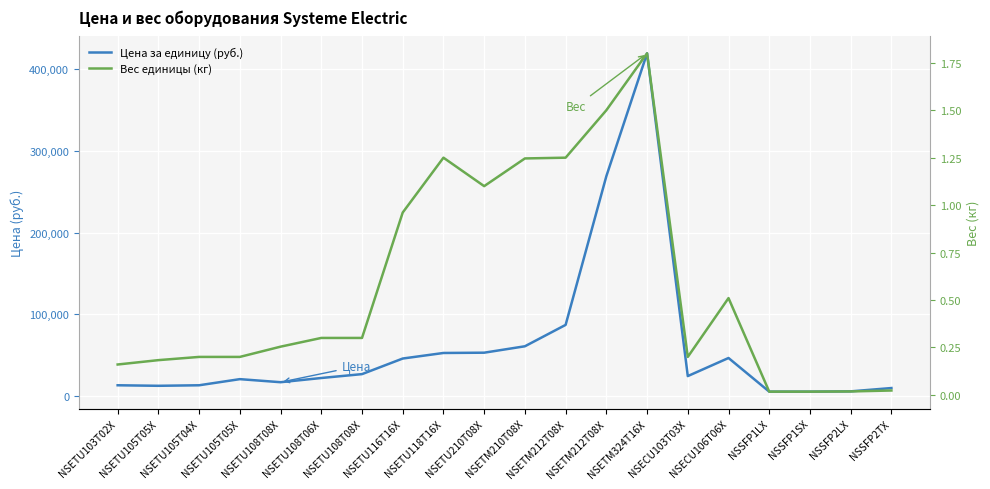

In Вес единицы (кг), how many points are lower than both neighbors (excluding endpoints)?

2